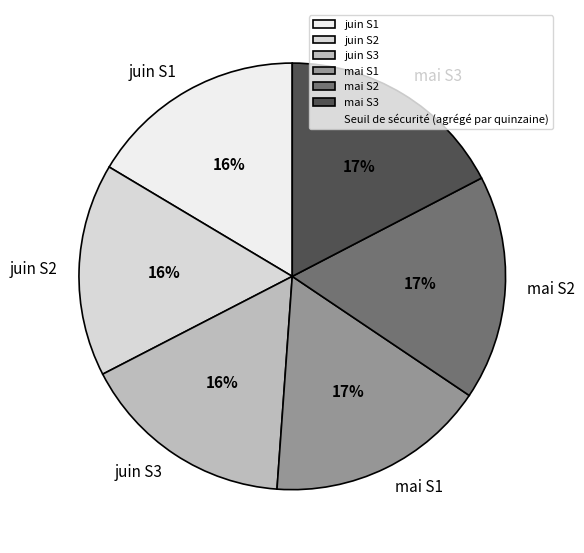

Is it true that juin S1 is 2% of the pie?

False